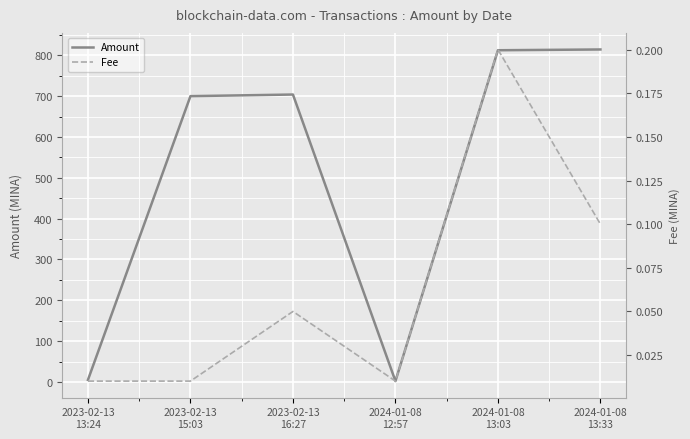

True or false: Fee has more than 0 interior local peaks.

True